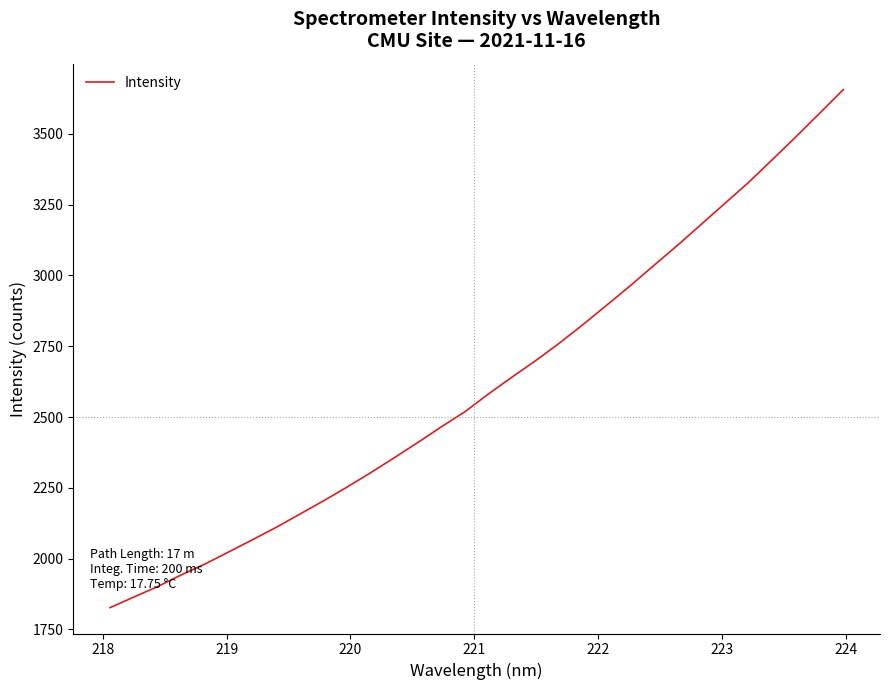

What is the minimum value shown in the chart?

1827.3